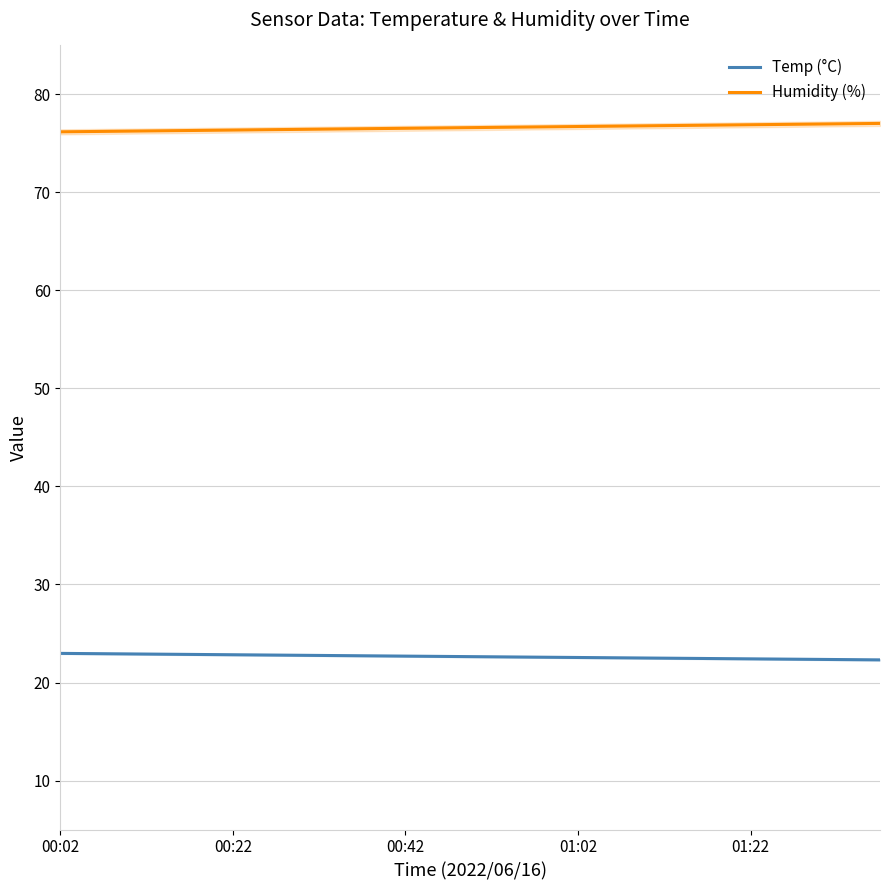

At 7, list the series in order from largest to smallest.

Humidity (%), Temp (°C)